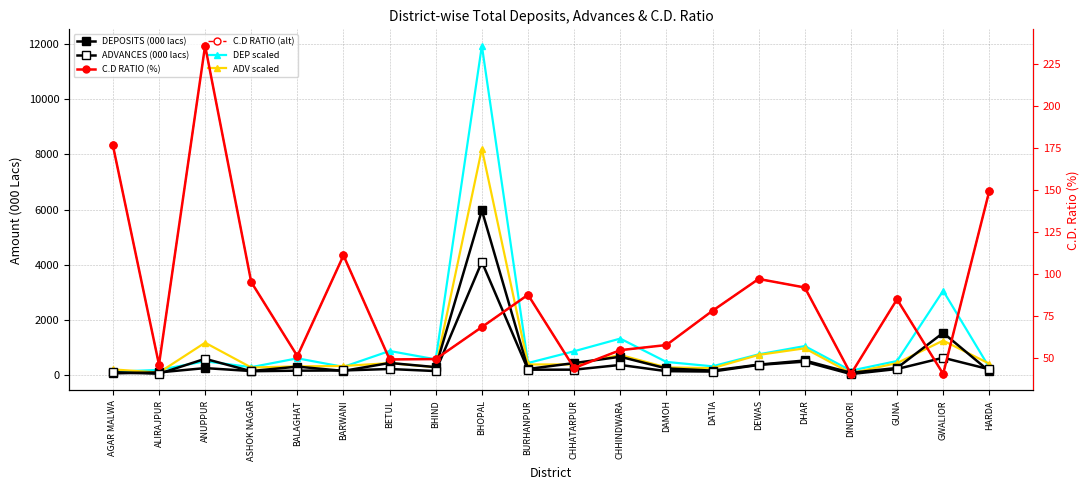

Between which two adjacent categories do DEPOSITS (000 lacs) and ADV scaled first intersect?

AGAR MALWA and ALIRAJPUR